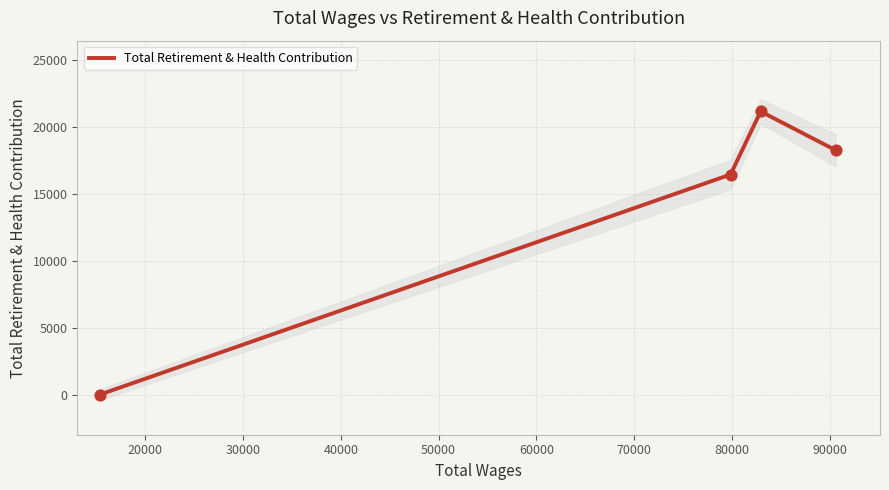

How many interior local peaks does the Total Retirement & Health Contribution series have?

1